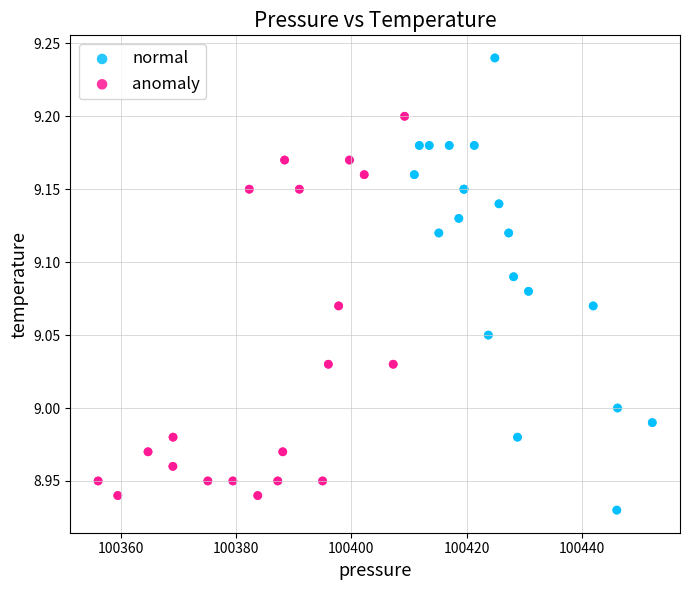

Which series reaches the maximum Y coordinate?

normal